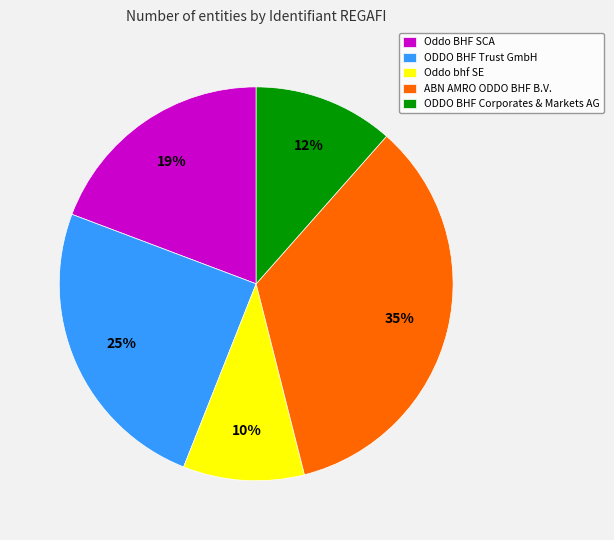

What is the ratio of the value at ODDO BHF Trust GmbH to the value at ODDO BHF Corporates & Markets AG?

2.1